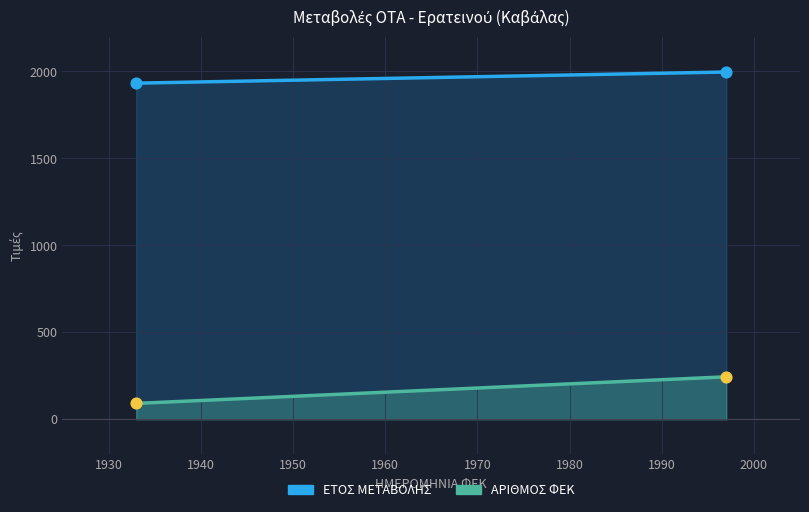

Which series contains the highest Y value?

ΕΤΟΣ ΜΕΤΑΒΟΛΗΣ